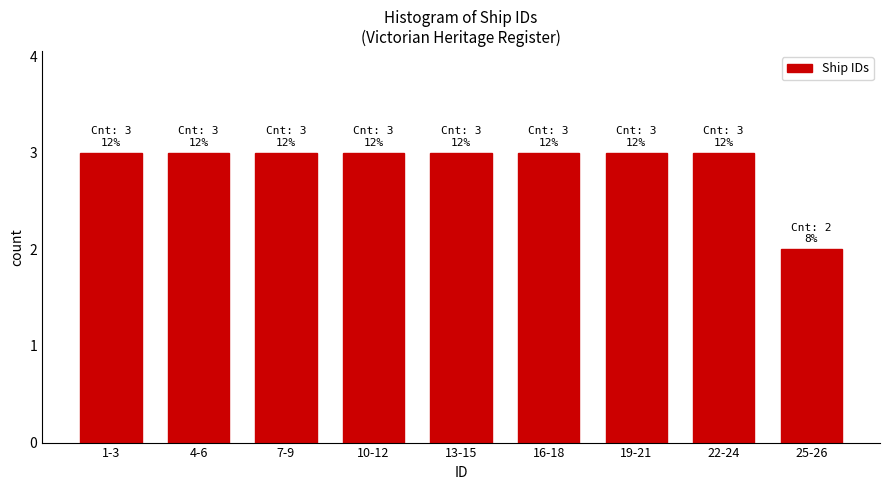

Reading right to left, list all the values displayed in this chart.

2	3	3	3	3	3	3	3	3